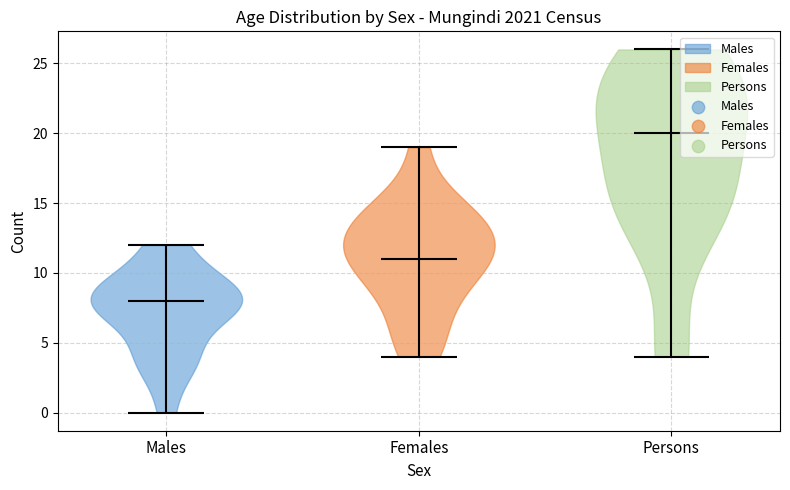

Reading left to right, read every violin against the y-axis: where its median line is, and the lowest and highest points it reaches. The values are not printed on the chart, so give them approximately, as read against the axis.

Males: median line 8, lowest point 0, highest point 12
Females: median line 11, lowest point 4, highest point 19
Persons: median line 20, lowest point 4, highest point 26